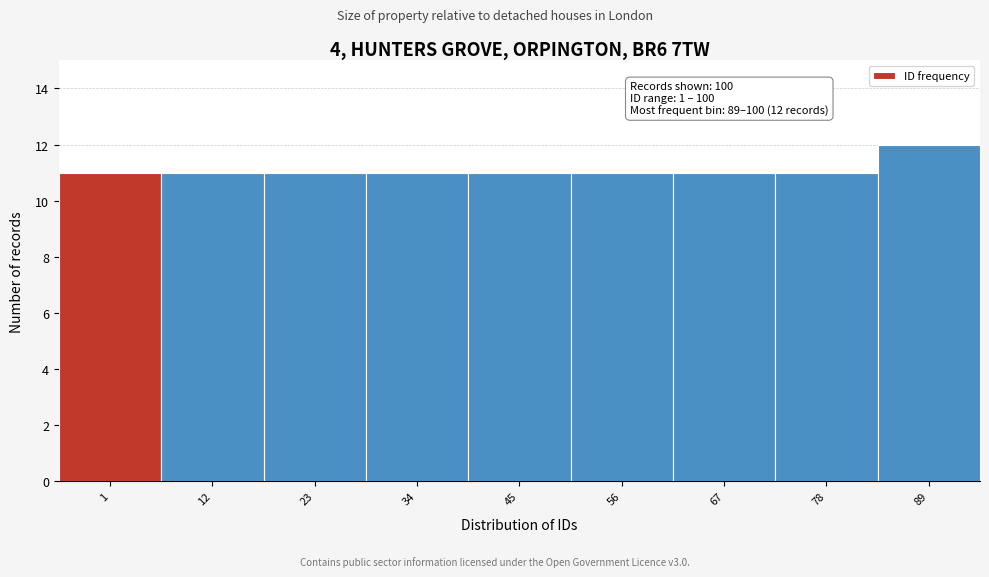

Reading left to right, transcribe all the data shown in this chart.

11	11	11	11	11	11	11	11	12